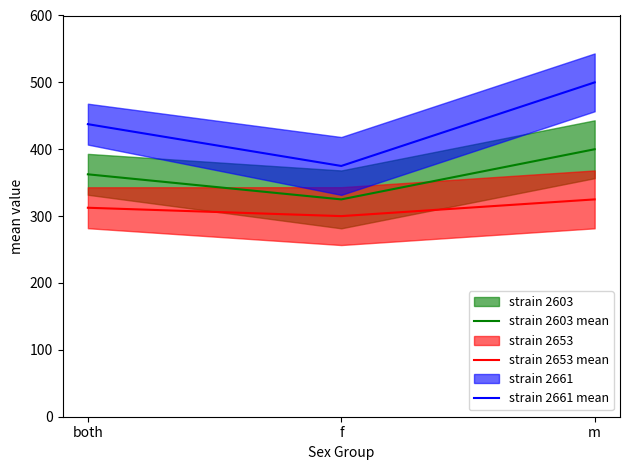

What is the sum of all strain 2661 mean values?

1312.5